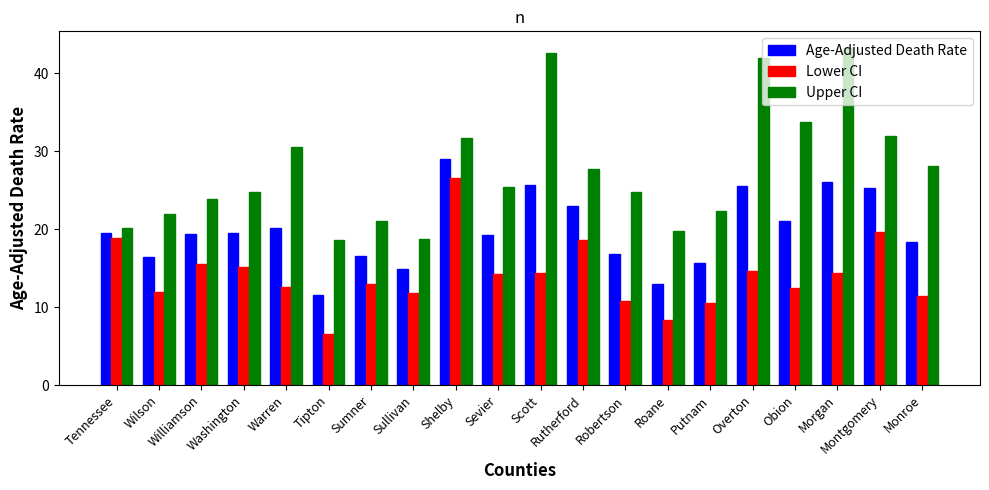

The Lower CI series shows 26.5 at Shelby. True or false?

True